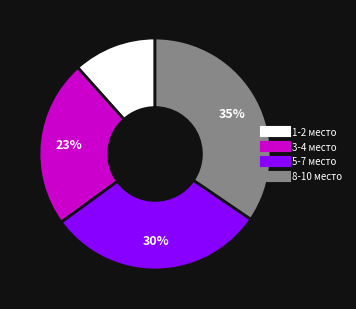

What percentage is the 3-4 место slice, to the nearest percent?

23%